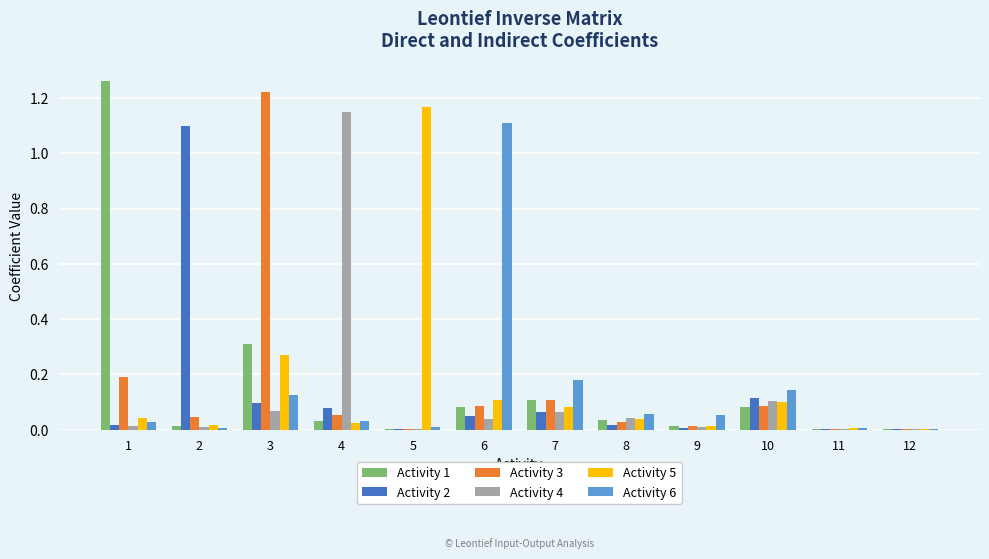

At which label does Activity 3 reach its peak?

3